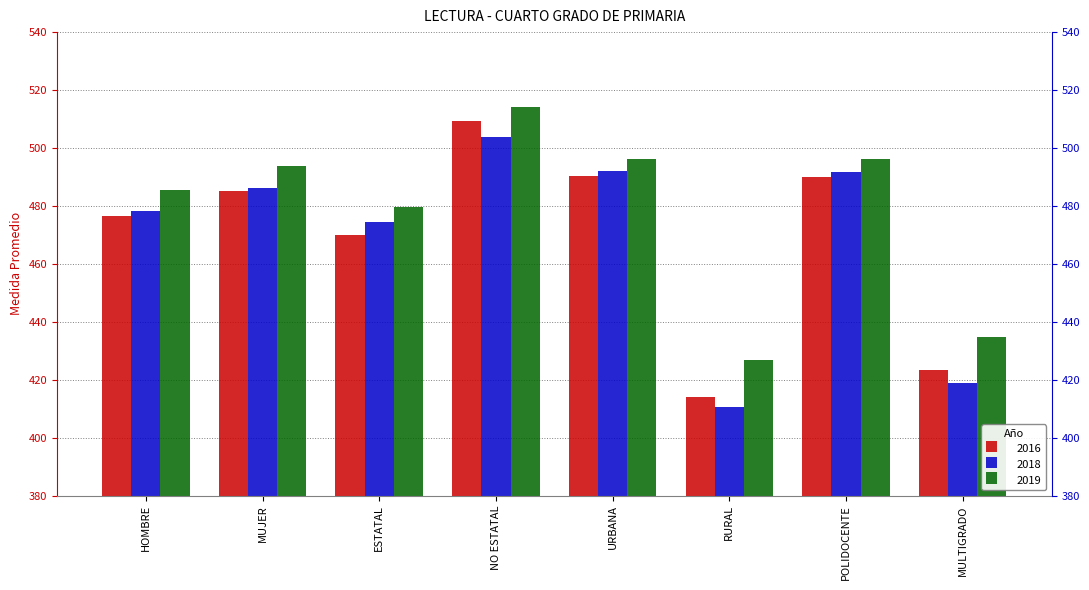

How many data points in 2019 are less than 493?

4